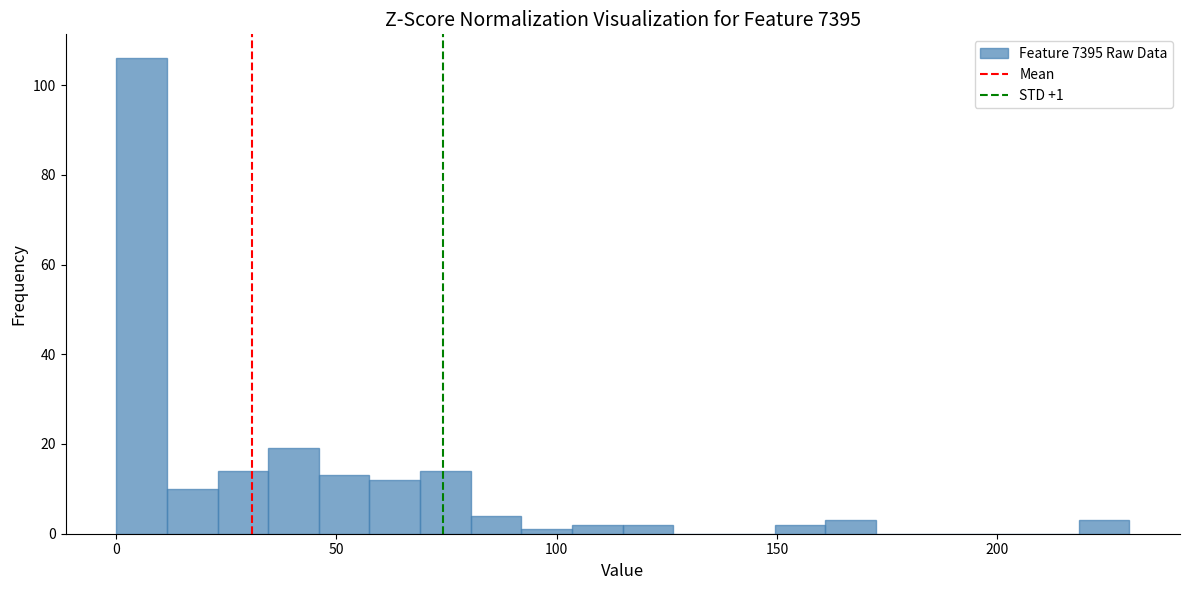

Read against the x-axis, roughly where is the centre of the tallest bar?

5